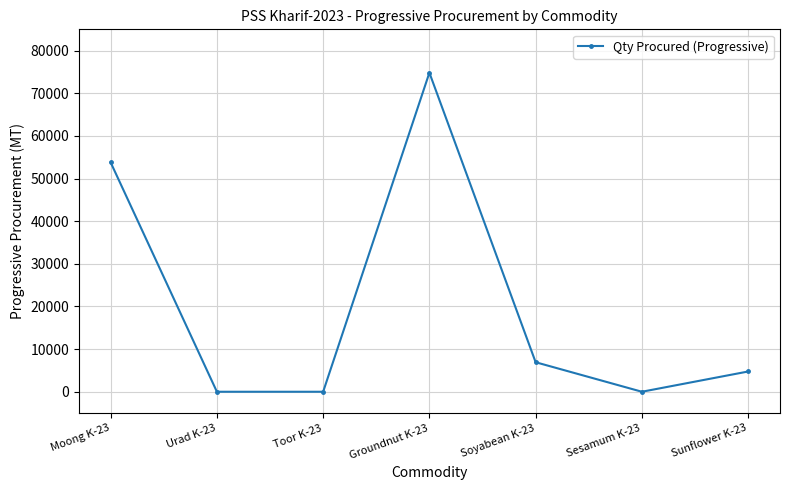

What position from the left is Sunflower K-23?

7